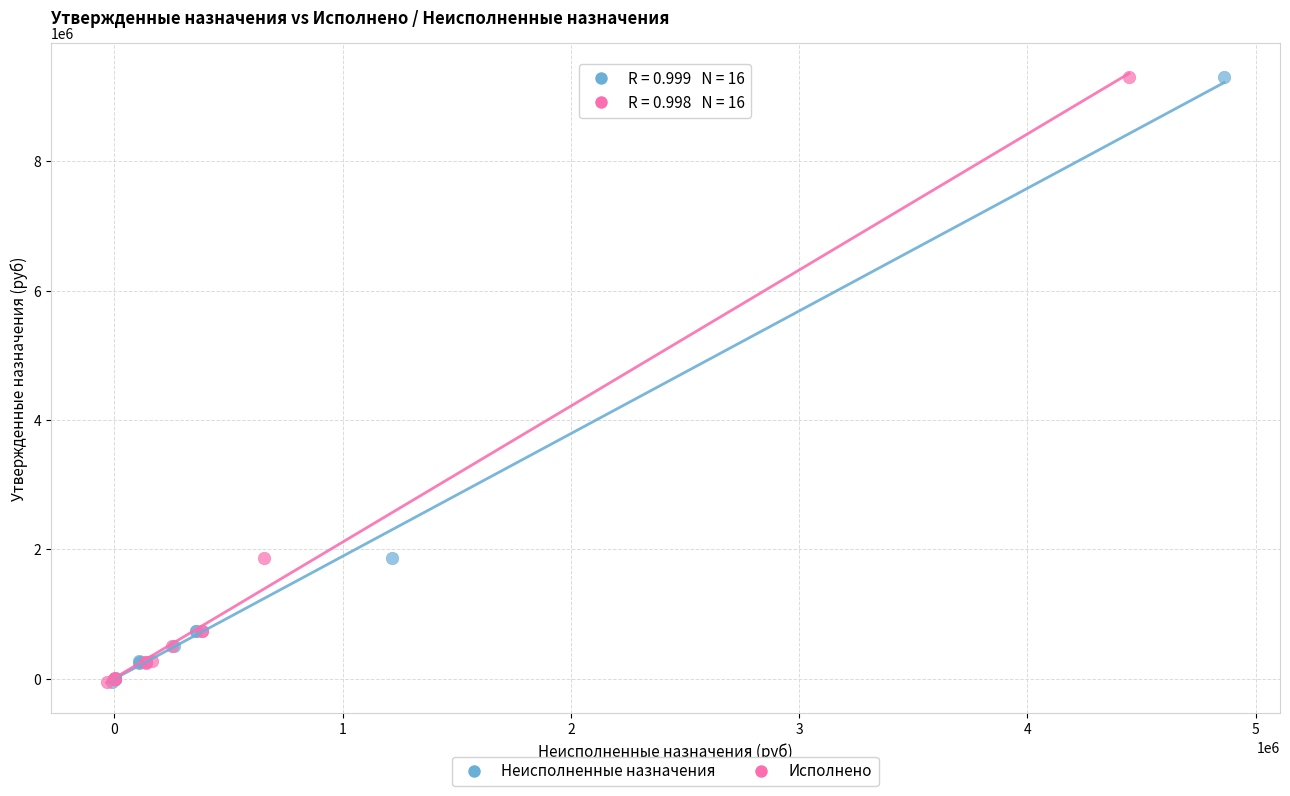

What are all the series names shown in the legend?

Неисполненные назначения, Исполнено